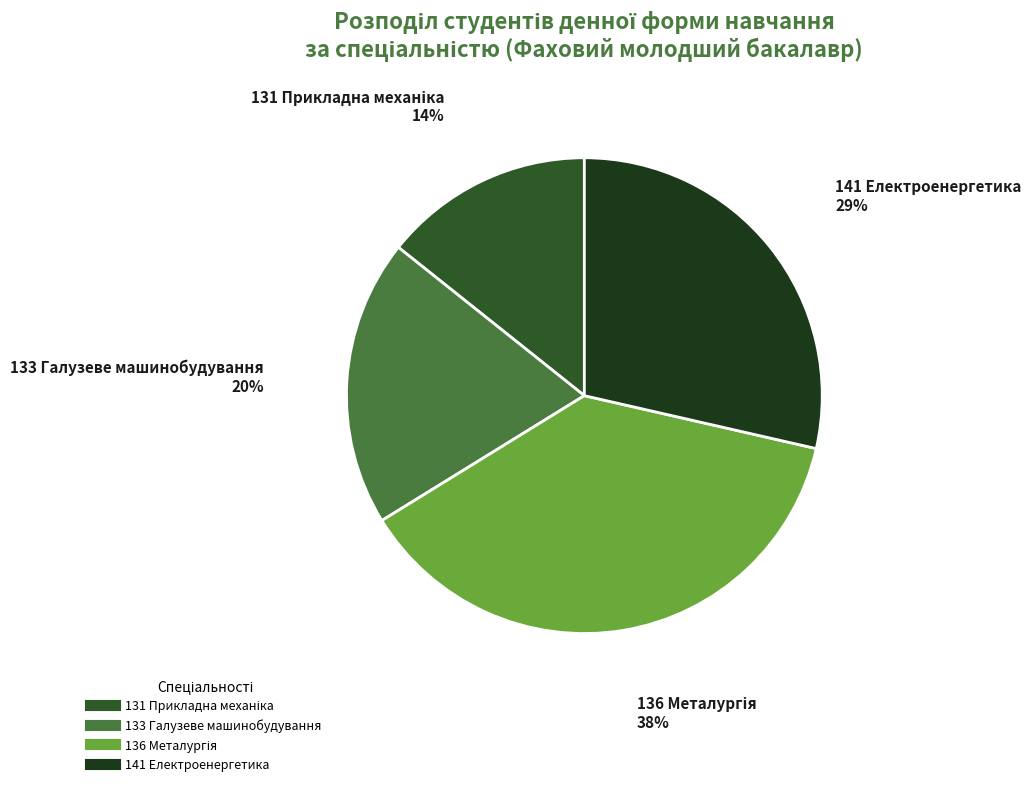

Does 141 Електроенергетика account for over 50% of the chart?

No